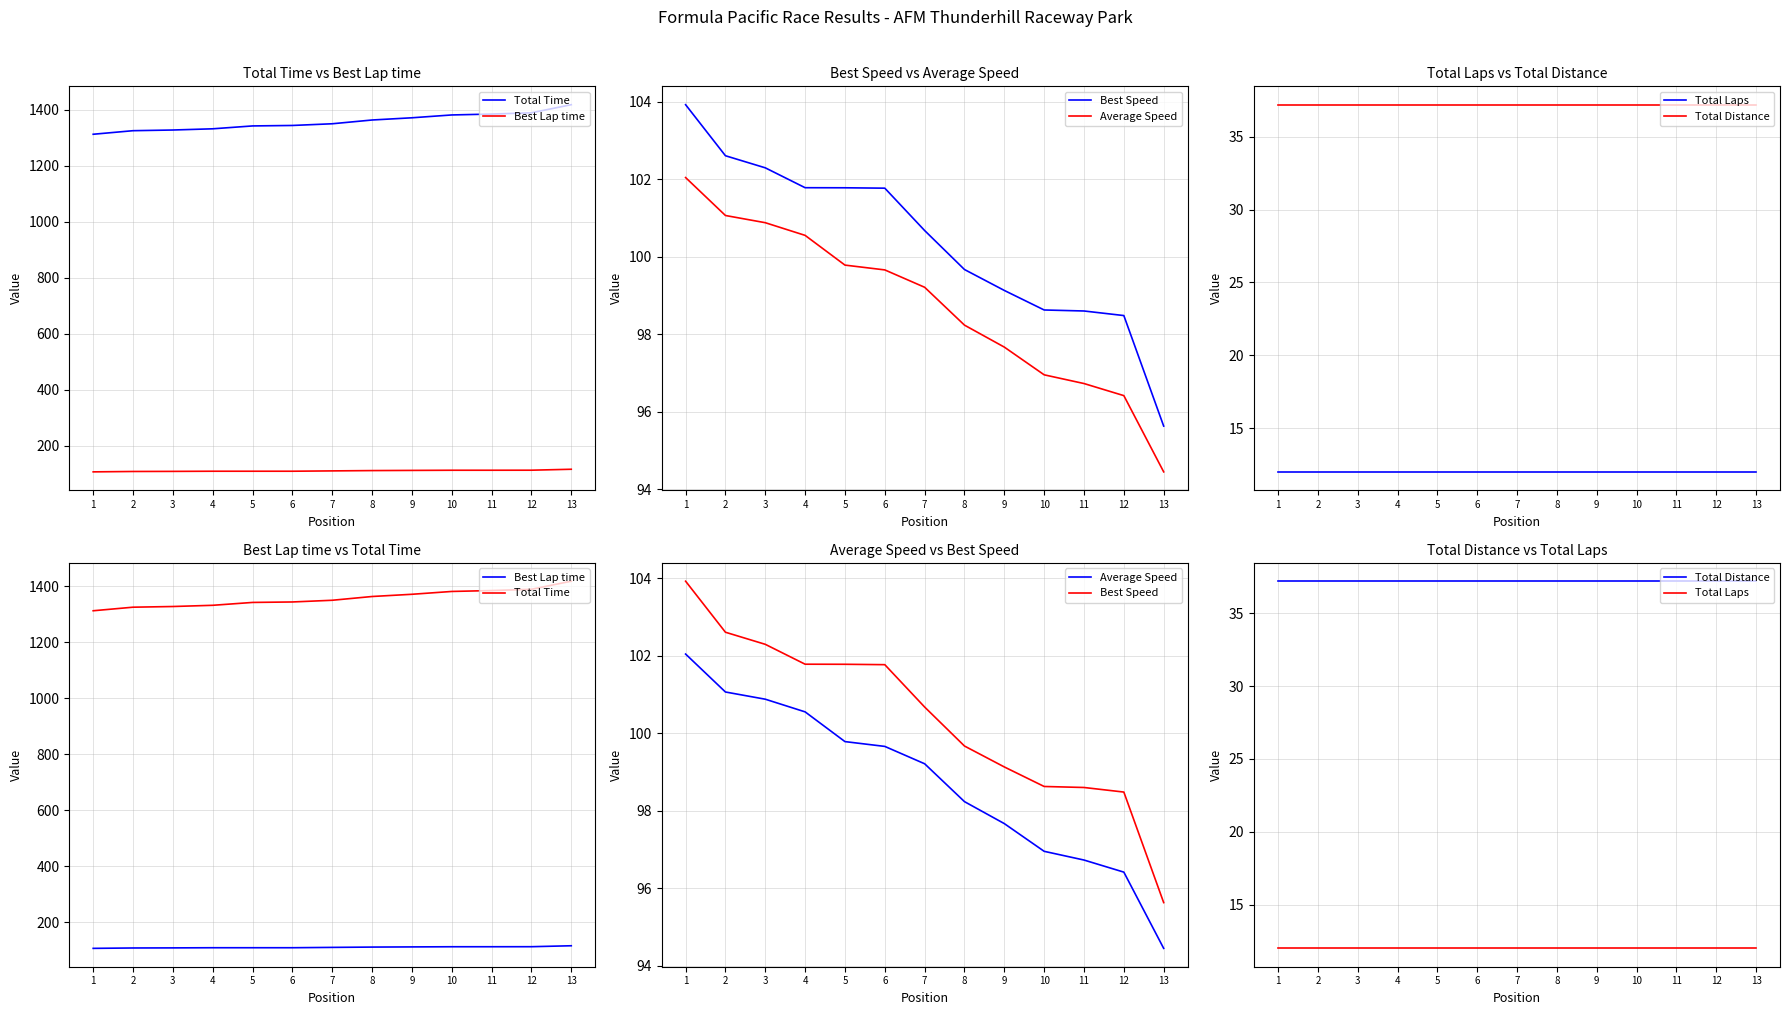

Which series has the largest range (max minus min)?

Total Time